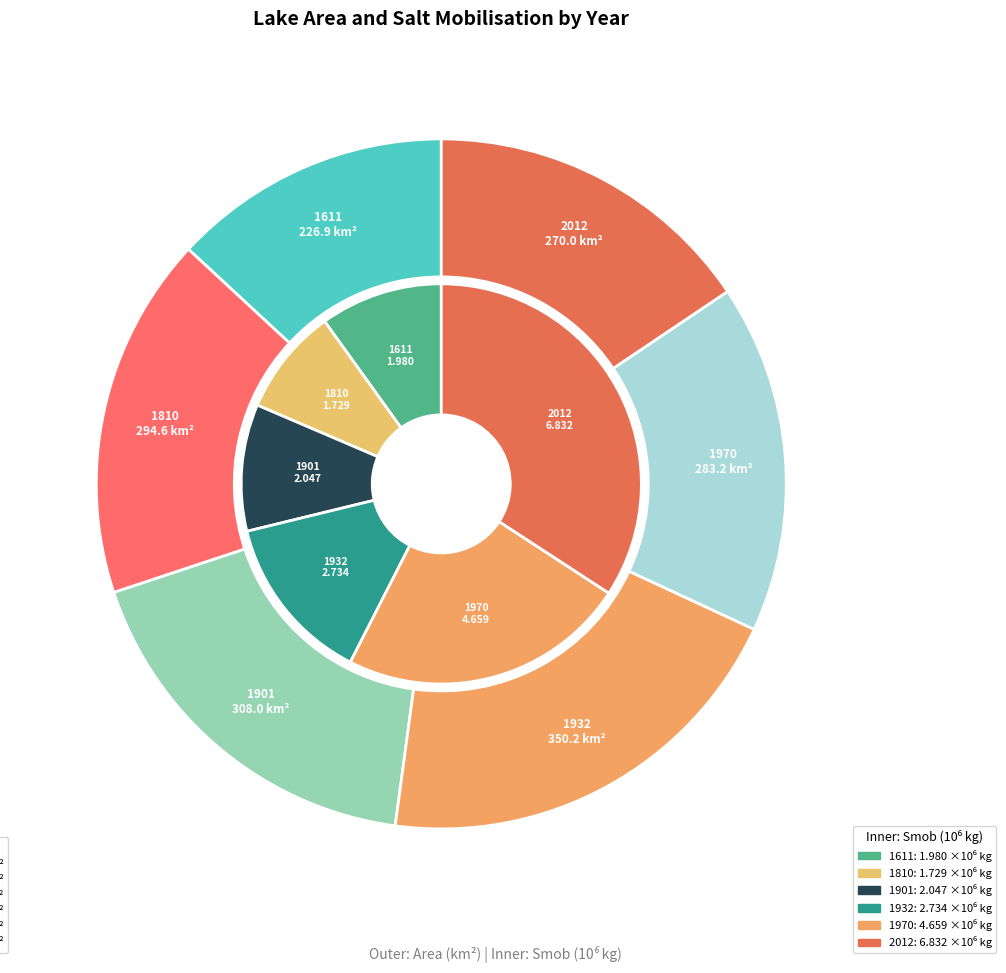

To the nearest percent, what percentage of the pie is 2?

18%